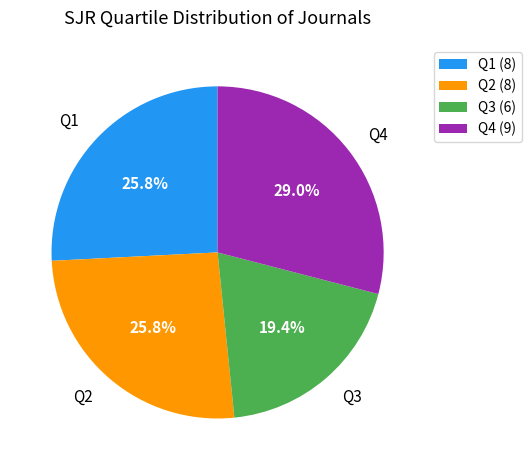

To the nearest percent, what portion does Q3 represent?

19%